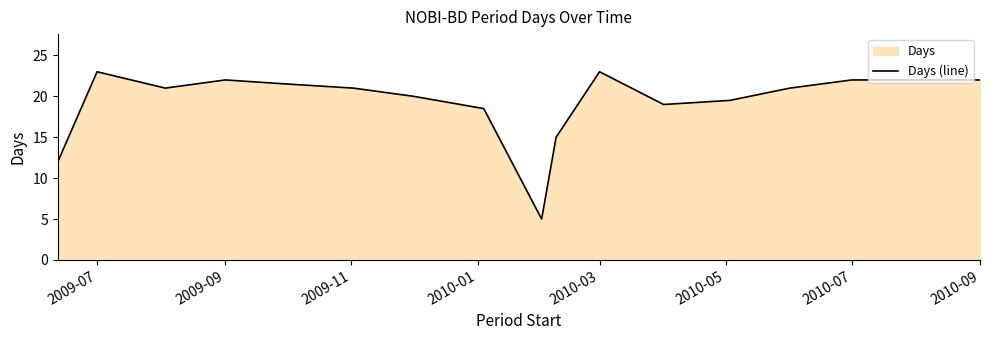

How many points are higher than both their immediate neighbors (excluding endpoints)?

3